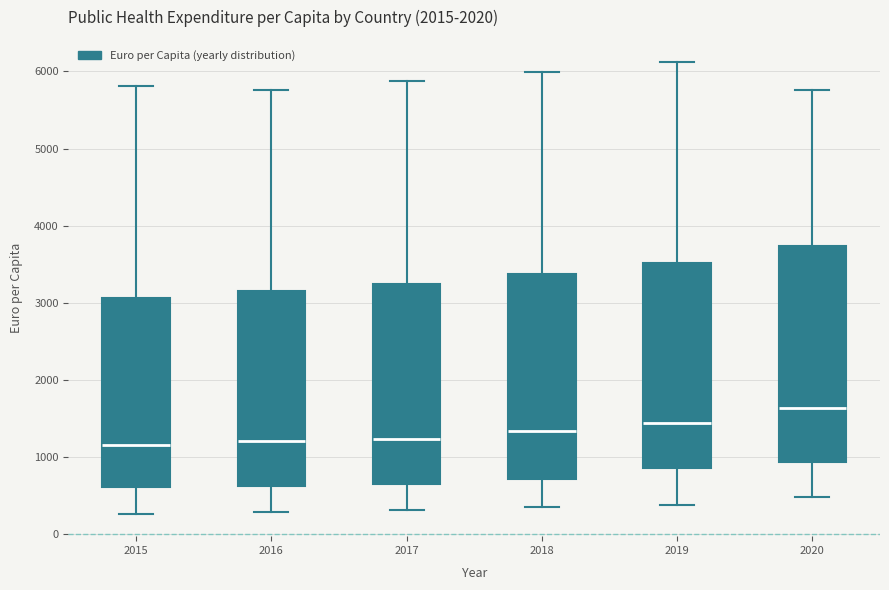

Where does the lower whisker of the box at x = 2020 end on the y-axis? The values are not printed on the chart, so give them approximately, as read against the axis.

500